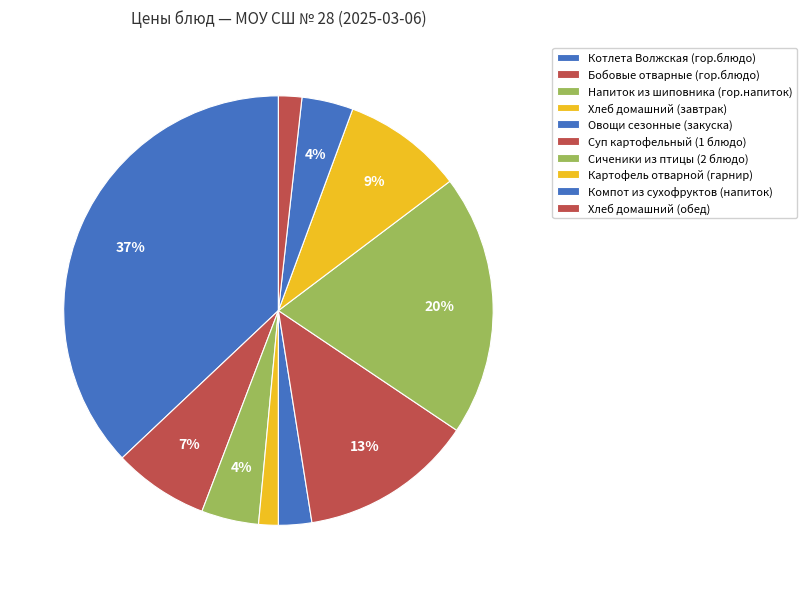

Which has a higher value, Суп картофельный (1 блюдо) or Бобовые отварные (гор.блюдо)?

Суп картофельный (1 блюдо)